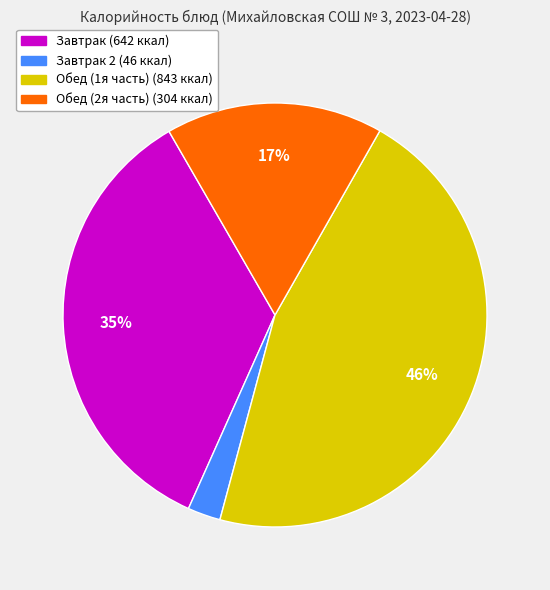

Is there any slice that represents more than half of the pie?

No